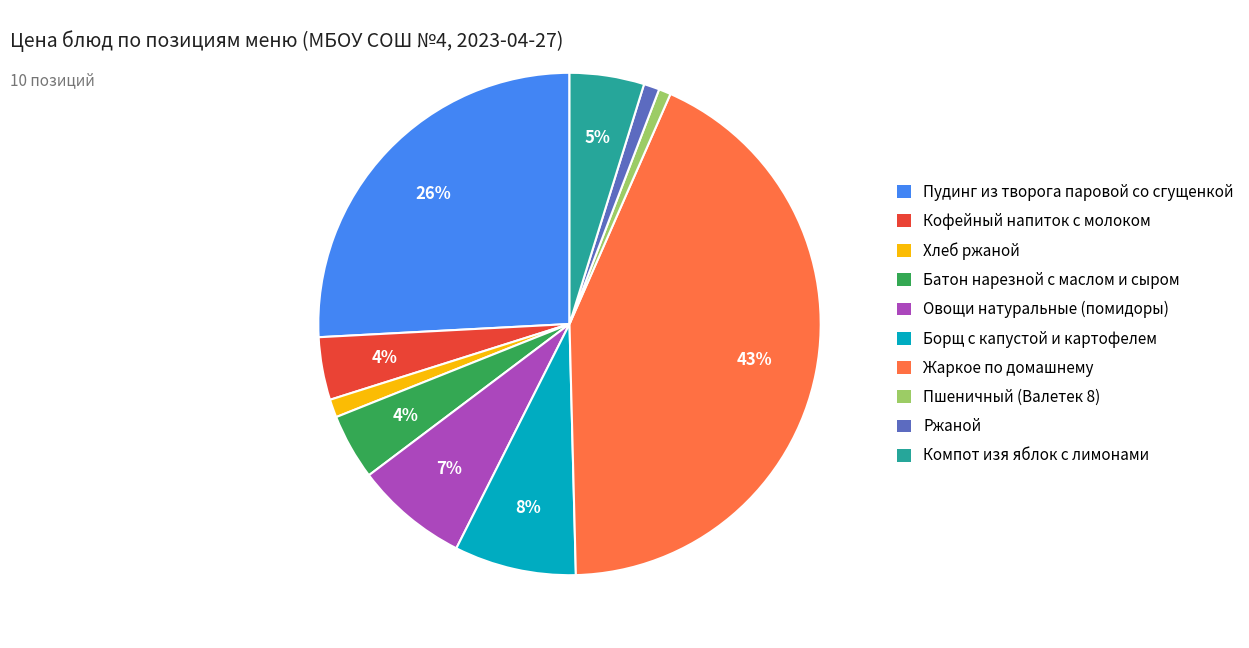

To the nearest percent, what is the difference between the Борщ с капустой и картофелем and Жаркое по домашнему slice percentages?

35%